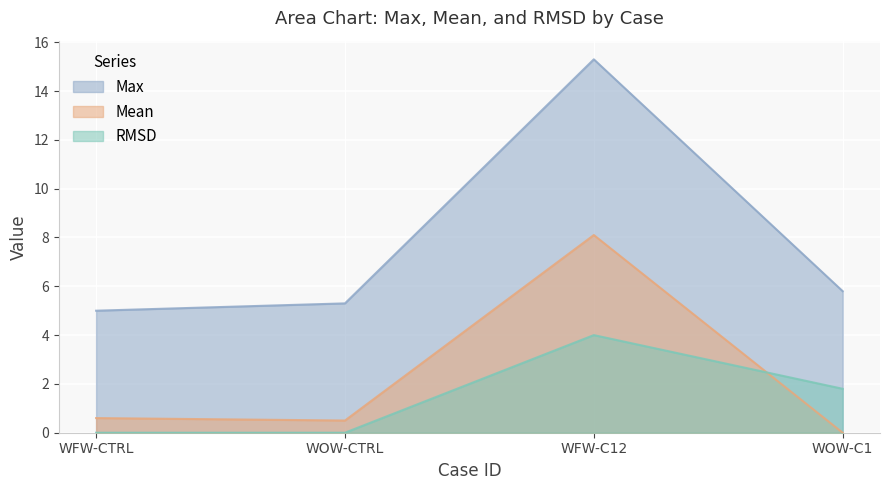

Which series changed the most between WFW-C12 and WOW-C1?

Max